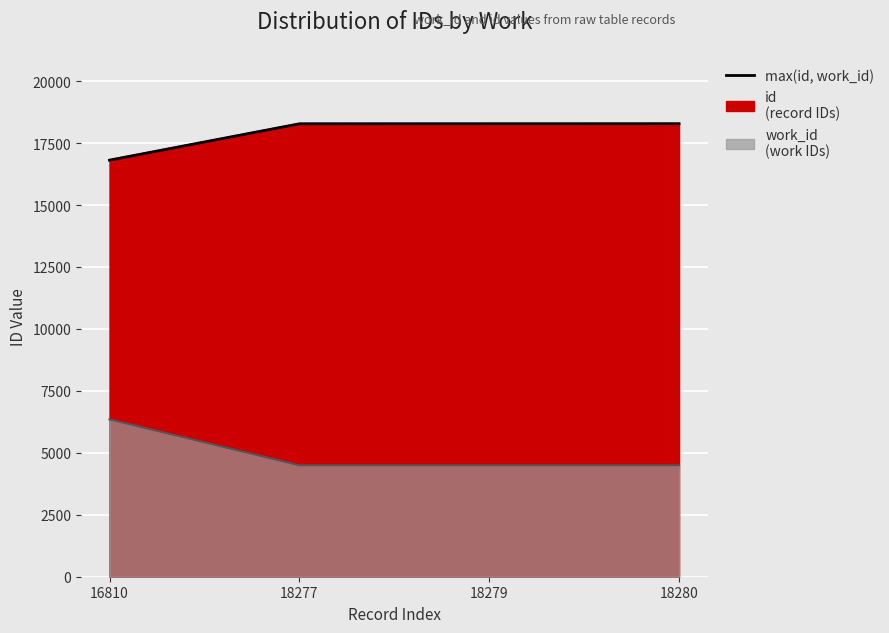

What is the ratio of the value at 18280 to the value at 16810?

1.1